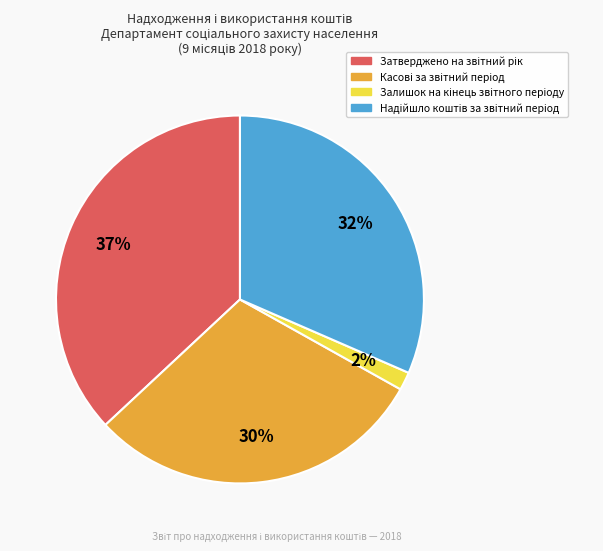

Is there a majority slice in this chart?

No